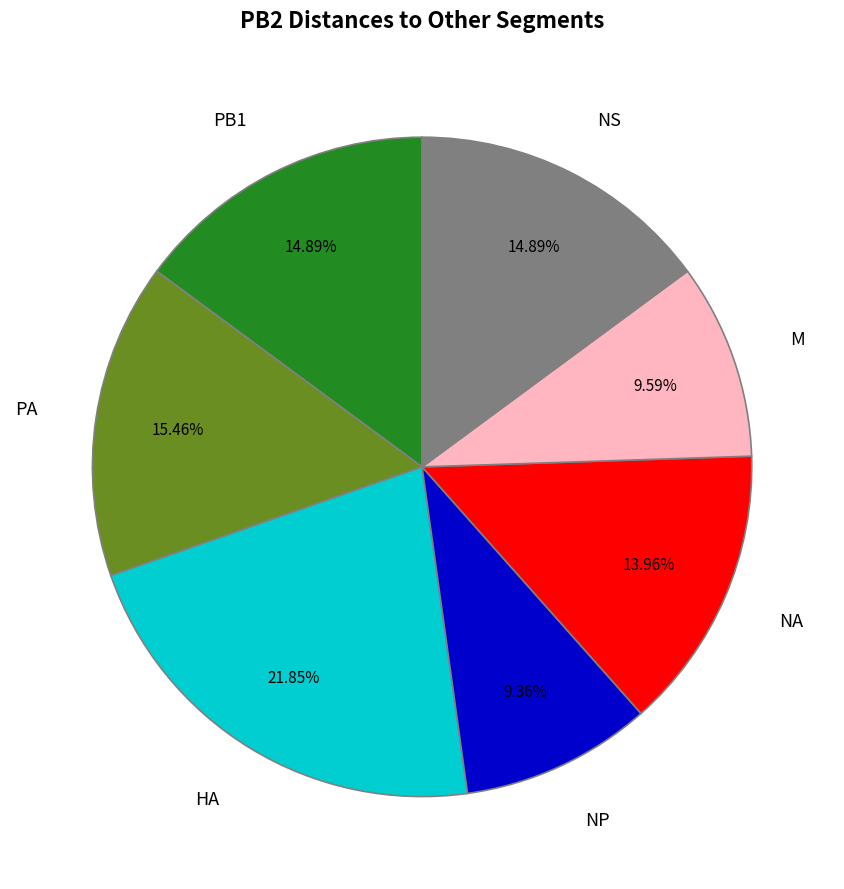

Is it true that NP is 3% of the pie?

False